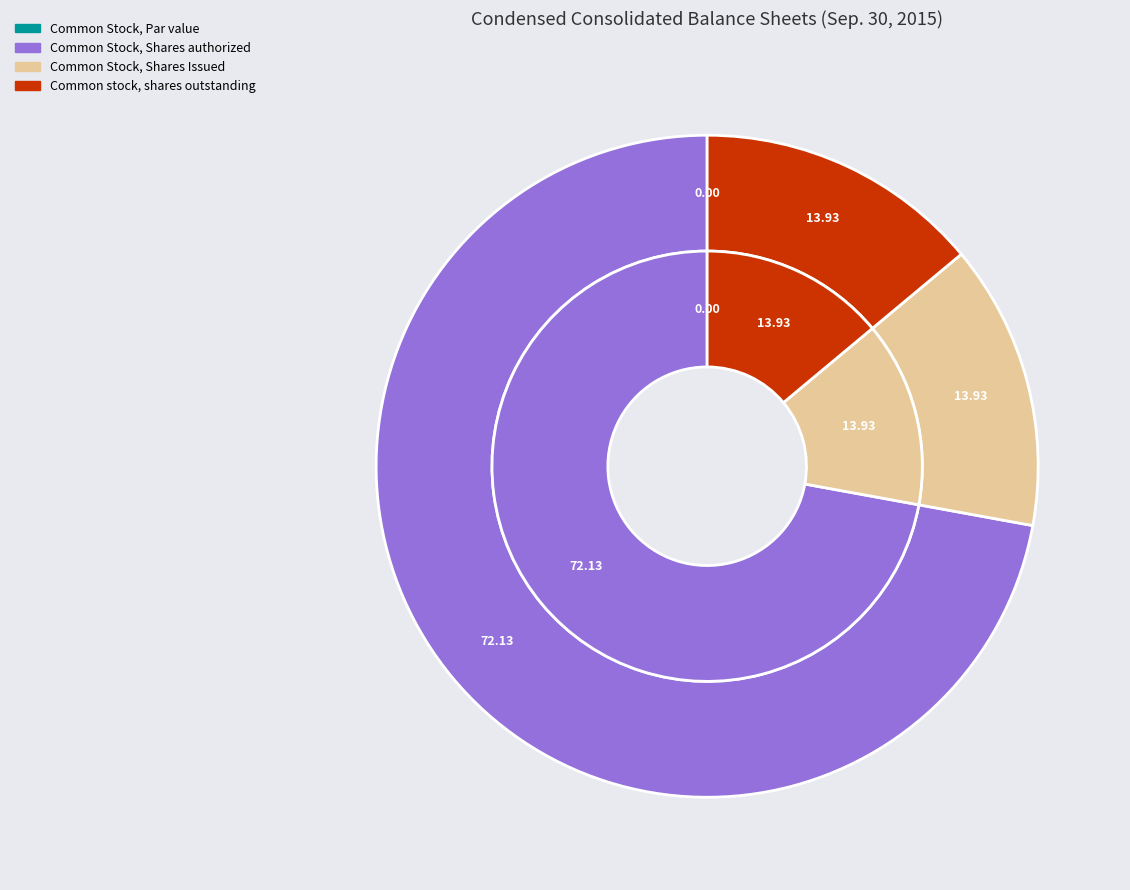

Rank the categories by value from highest to lowest.

Common Stock, Shares authorized, Common Stock, Shares Issued, Common stock, shares outstanding, Common Stock, Par value